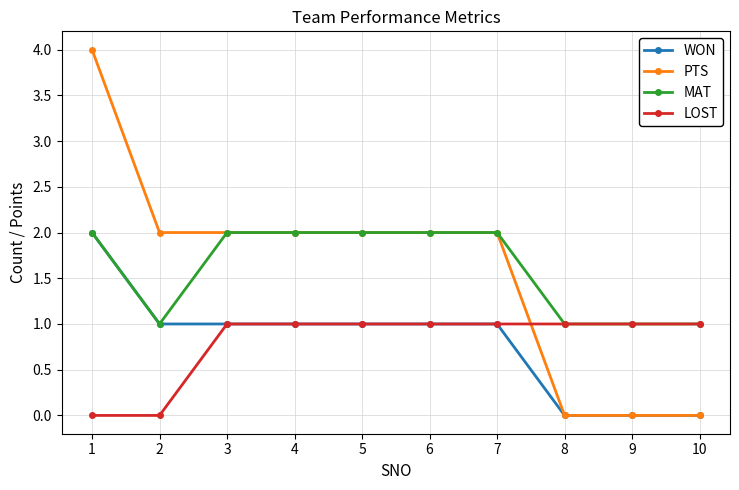

Between which two adjacent categories do LOST and PTS first intersect?

7 and 8